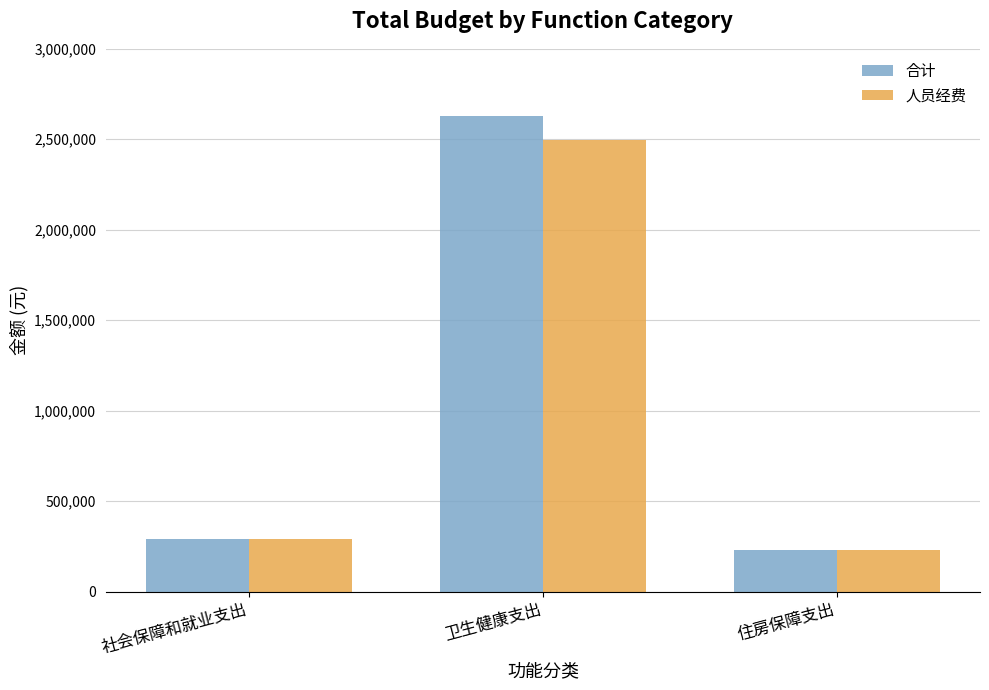

The 人员经费 series shows 326180.2 at 住房保障支出. True or false?

False